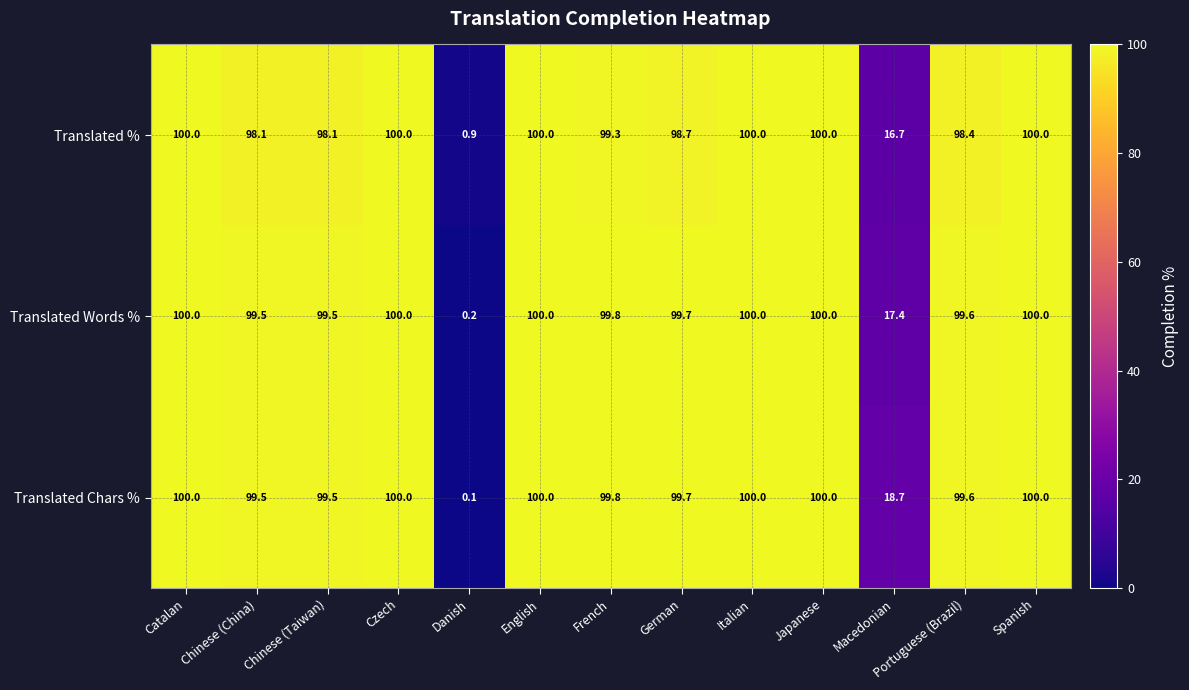

What is the spread (max minus min) of values at French?

0.5